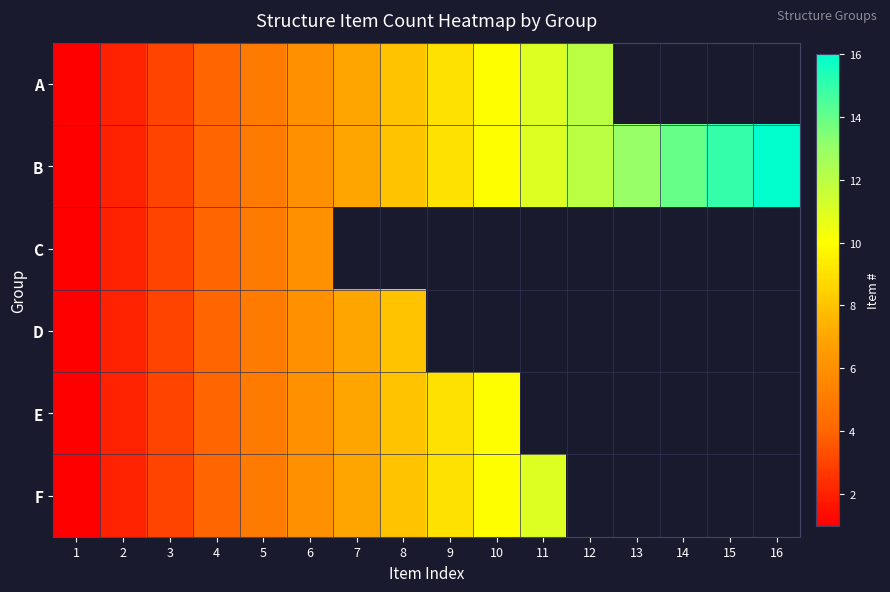

What is the maximum value for E?

10.0